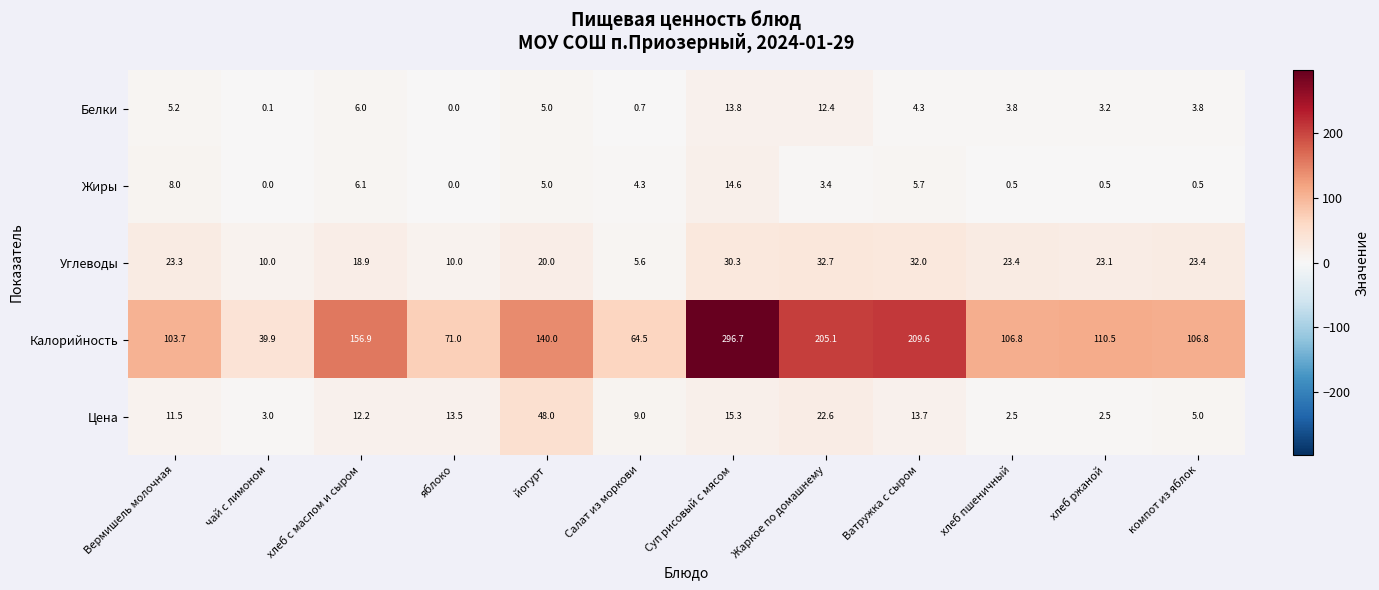

At which label is Углеводы closest to 19?

хлеб с маслом и сыром